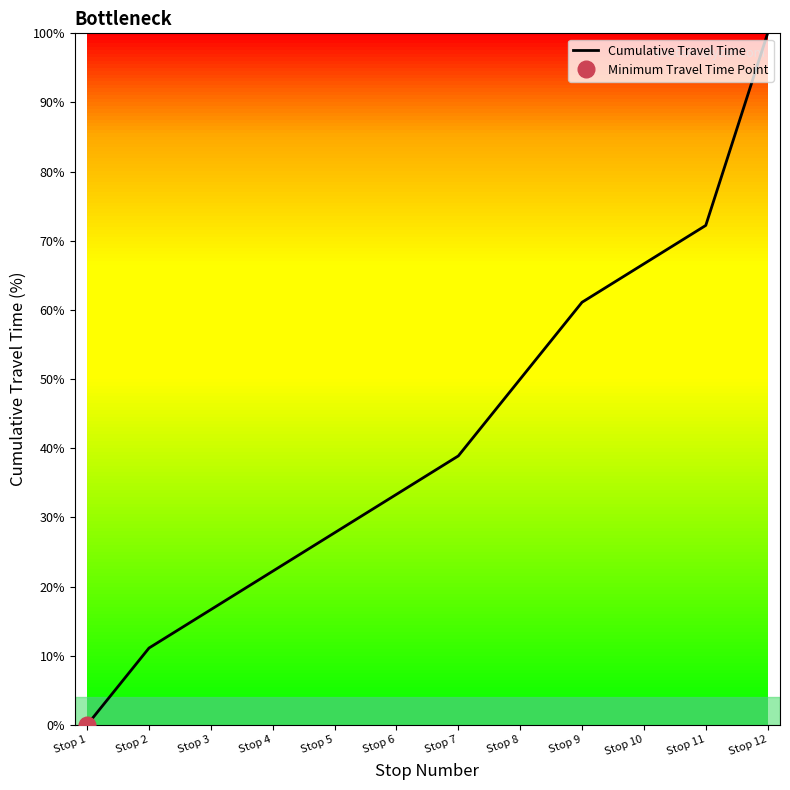

What is the maximum value shown in the chart?

100.0